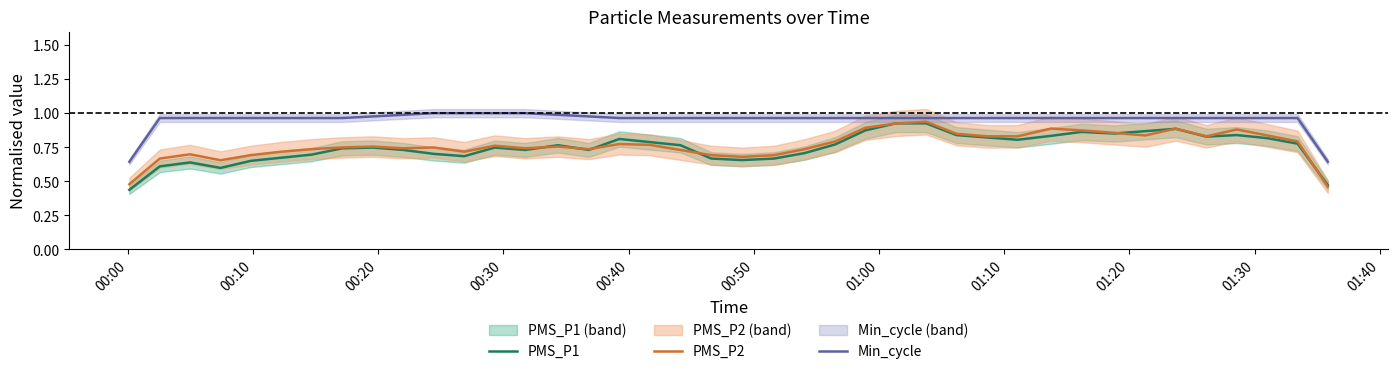

At how many categories does at least one series exceed 0?

40